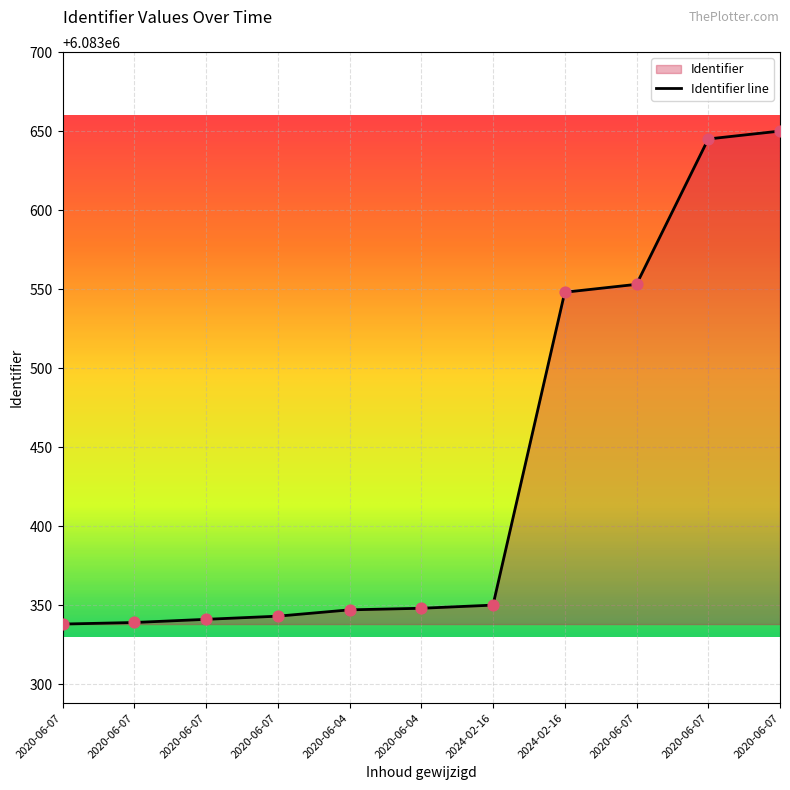

What is the change in value from 2020-06-07 to 2020-06-07?

+307